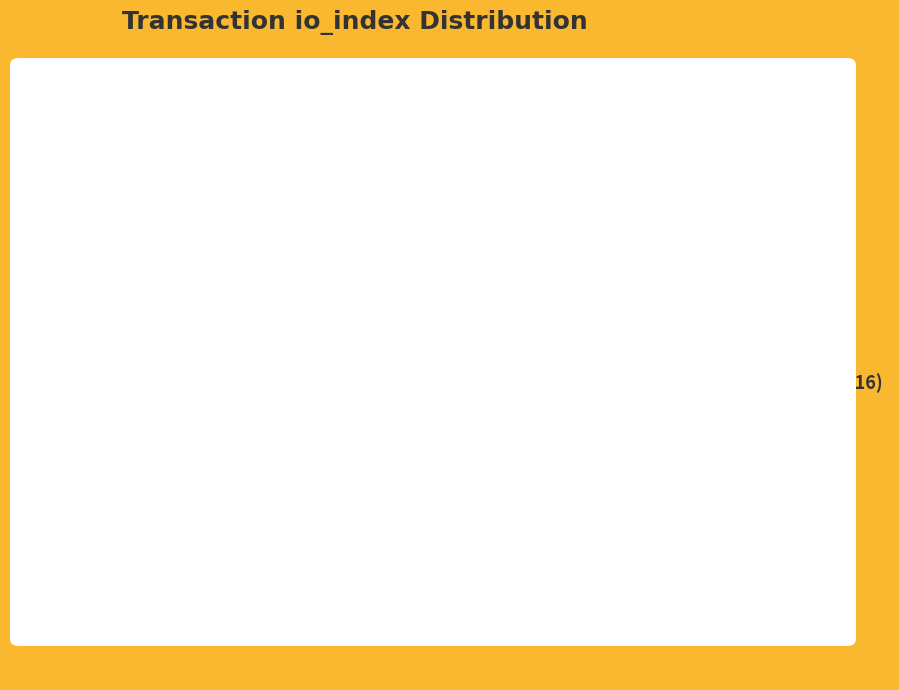

Does any single category account for the majority?

Yes